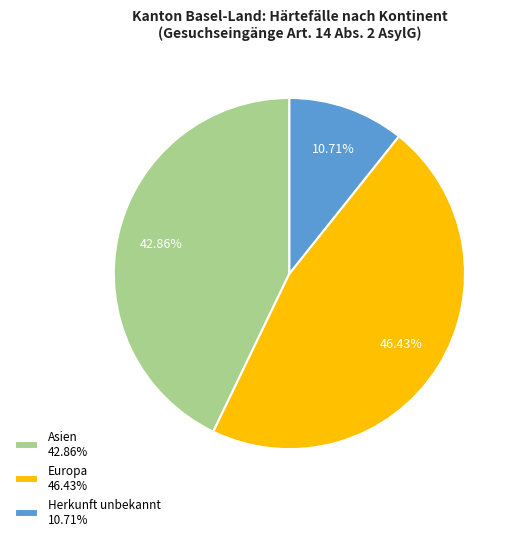

Is there a majority slice in this chart?

No